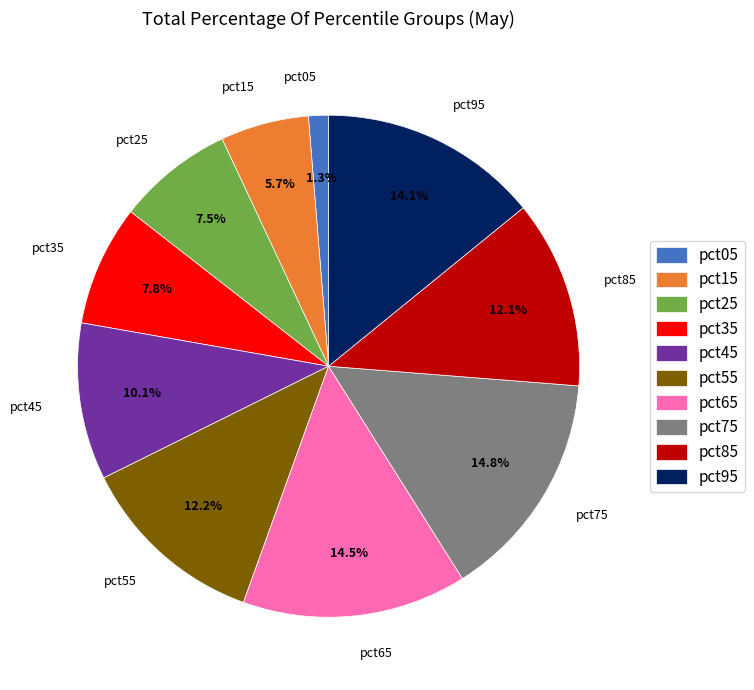

To the nearest percent, what is the average slice percentage?

10%